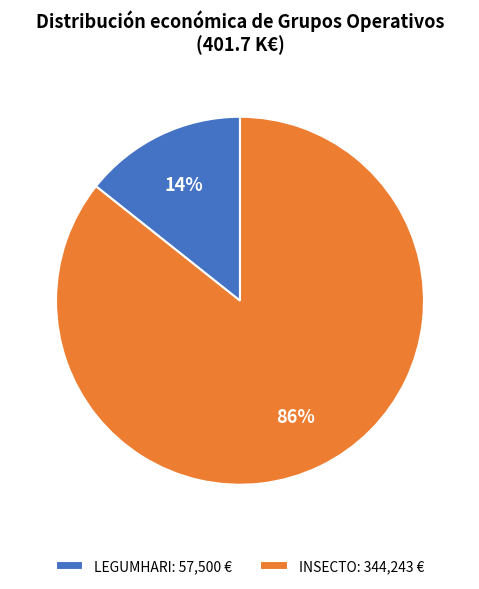

The LEGUMHARI slice represents 14% of the pie. True or false?

True